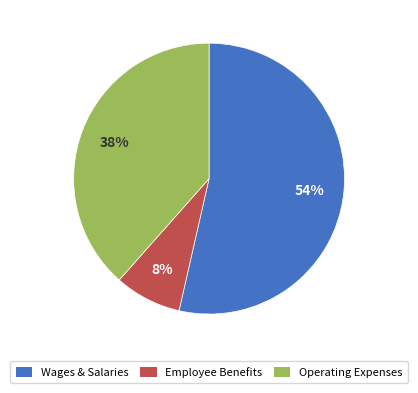

To the nearest percent, what is the difference between the largest and smallest slice percentages?

46%